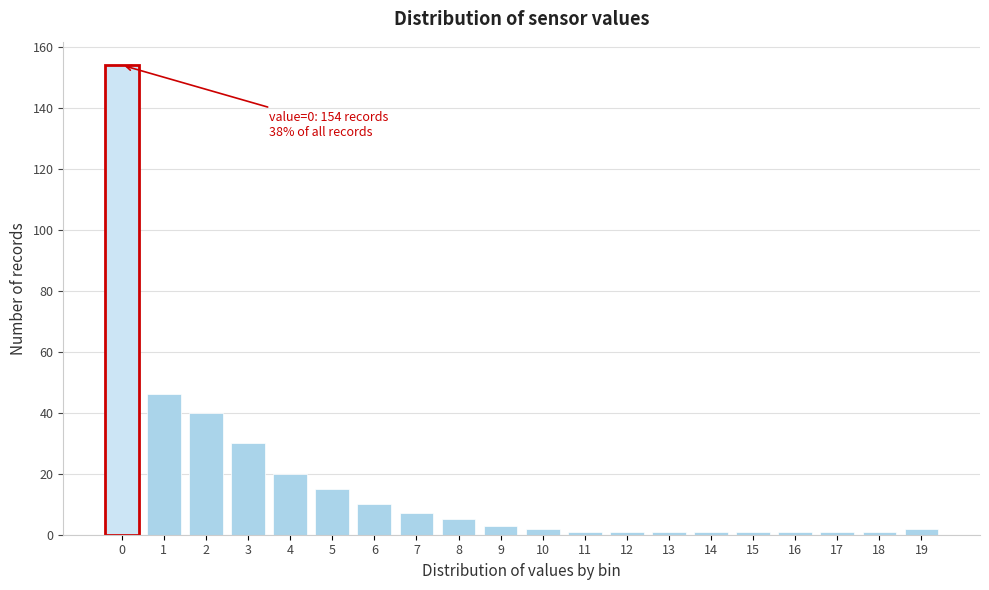

Reading left to right, transcribe all the data shown in this chart.

0=154	1=46	2=40	3=30	4=20	5=15	6=10	7=7	8=5	9=3	10=2	11=1	12=1	13=1	14=1	15=1	16=1	17=1	18=1	19=2